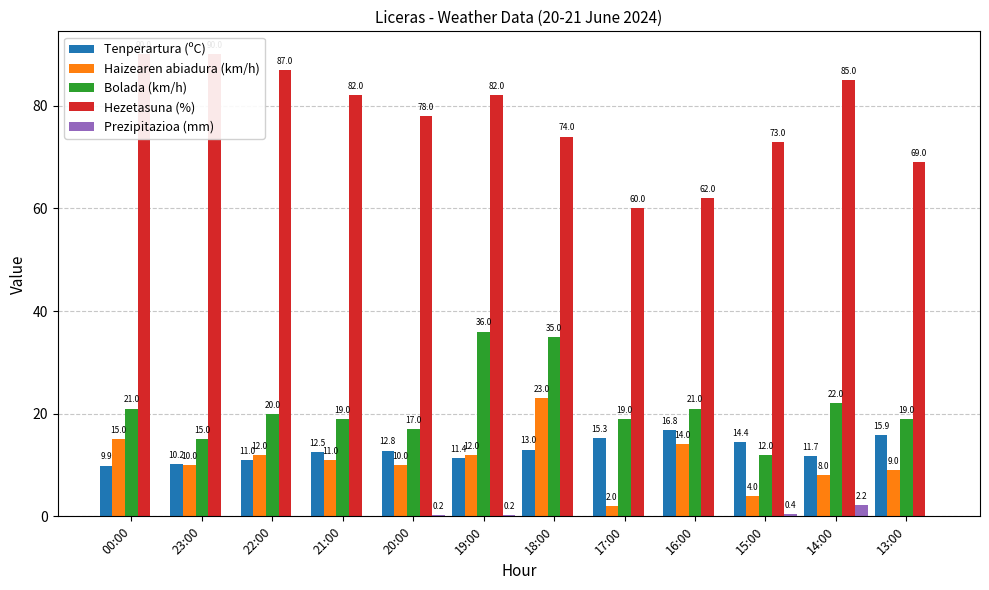

Reading right to left, list all the values displayed in this chart.

Tenperartura (ºC): 15.9	11.7	14.4	16.8	15.3	13.0	11.4	12.8	12.5	11.0	10.2	9.9
Haizearen abiadura (km/h): 9.0	8.0	4.0	14.0	2.0	23.0	12.0	10.0	11.0	12.0	10.0	15.0
Bolada (km/h): 19.0	22.0	12.0	21.0	19.0	35.0	36.0	17.0	19.0	20.0	15.0	21.0
Hezetasuna (%): 69.0	85.0	73.0	62.0	60.0	74.0	82.0	78.0	82.0	87.0	90.0	90.0
Prezipitazioa (mm): 0.0	2.2	0.4	0.0	0.0	0.0	0.2	0.2	0.0	0.0	0.0	0.0